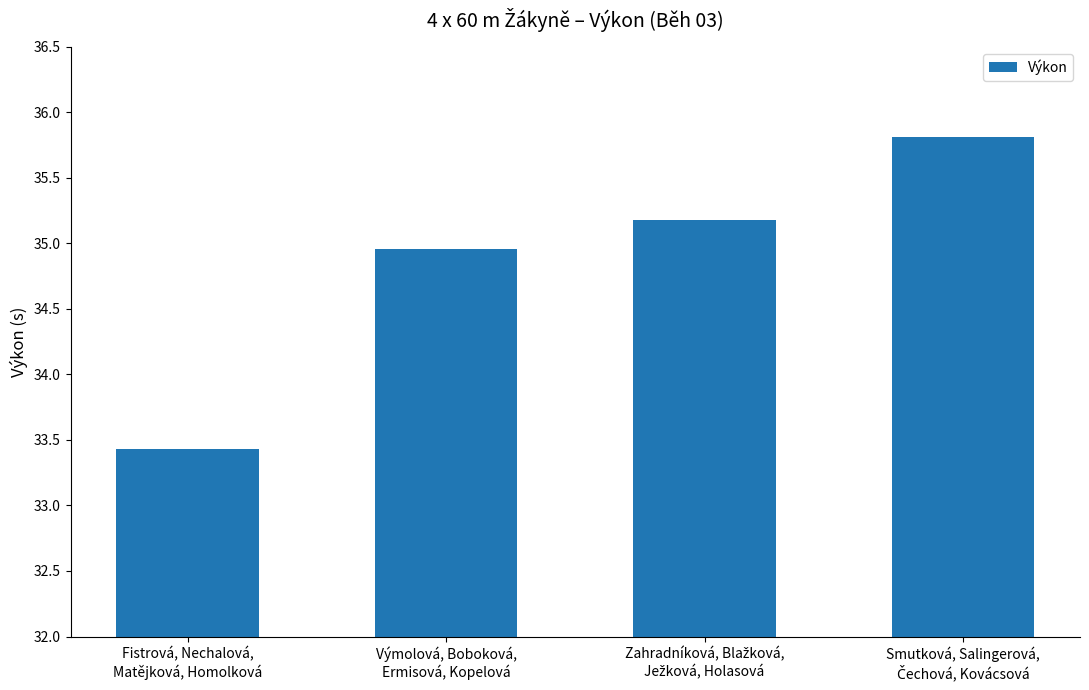

What is the minimum value shown in the chart?

33.4